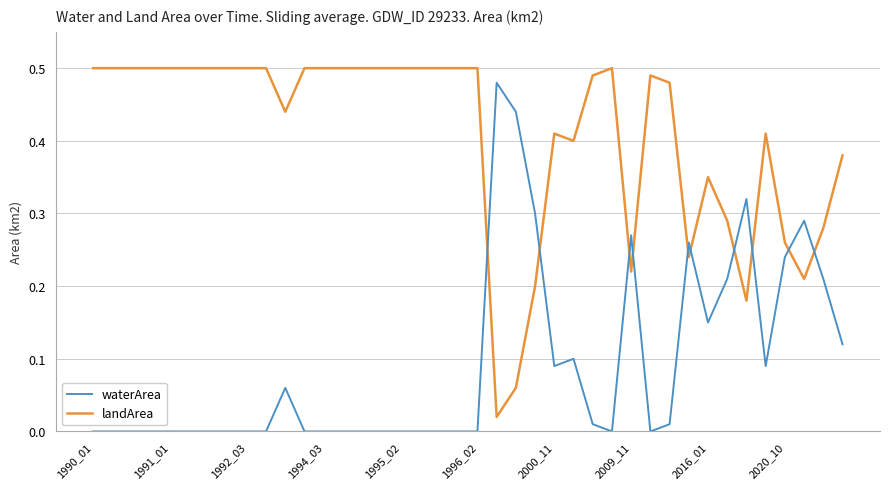

Which series ends up on top after the final intersection of landArea and waterArea?

landArea